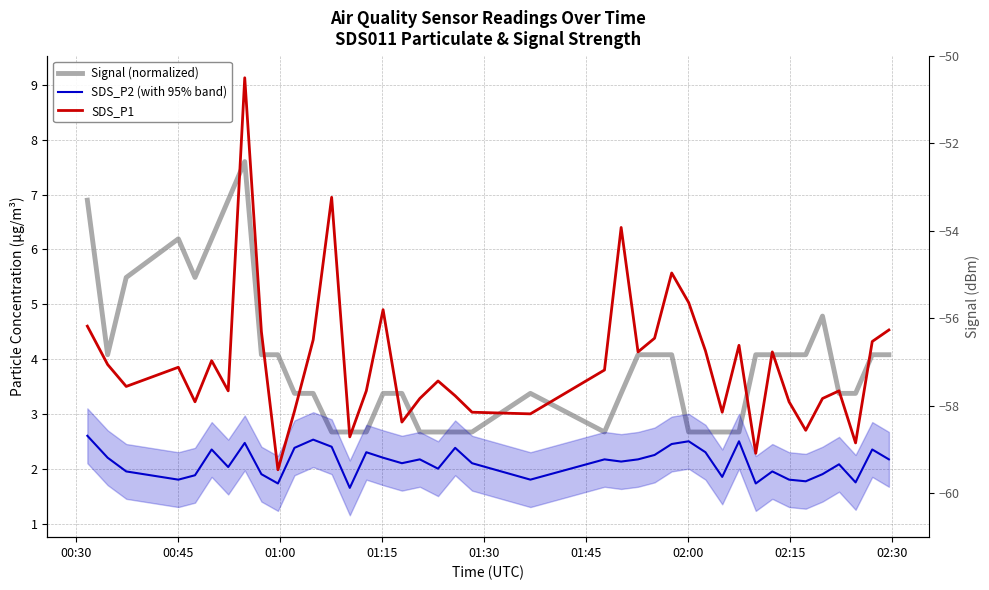

How many lines are shown in the chart?

3